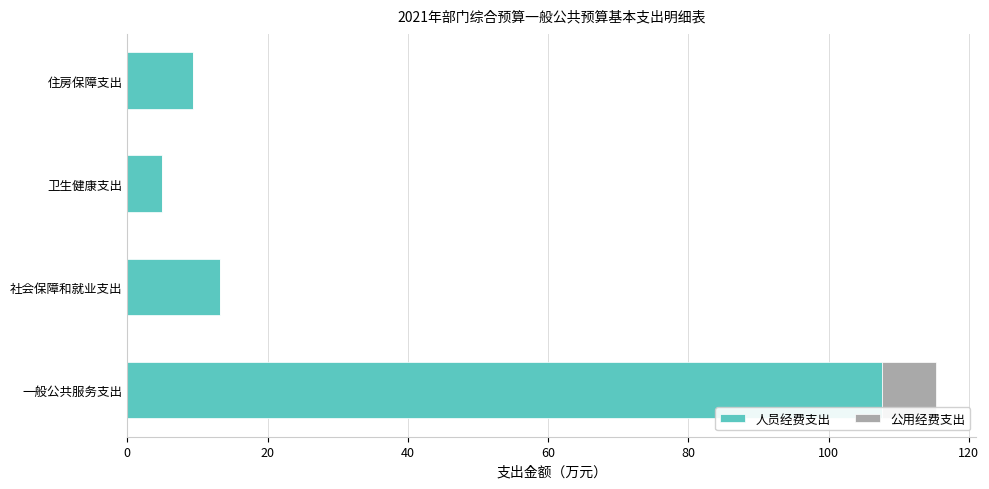

True or false: 人员经费支出 has a value of 4.9 at 卫生健康支出.

True